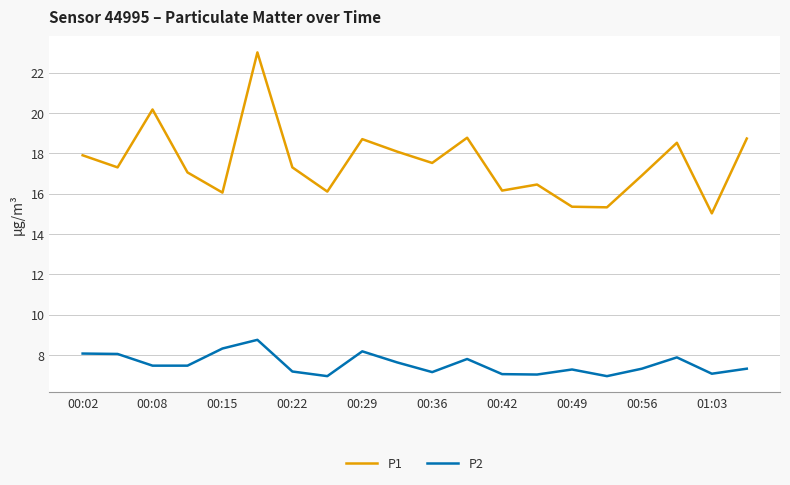

Which series has the widest spread of values?

P1